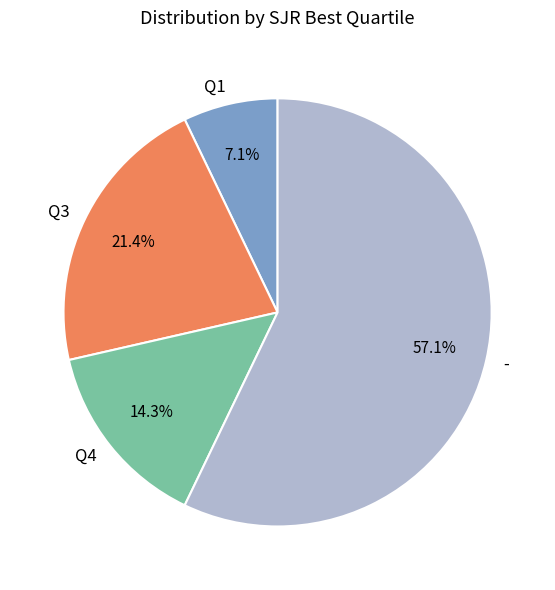

To the nearest percent, what is the difference between the largest and smallest slice percentages?

50%